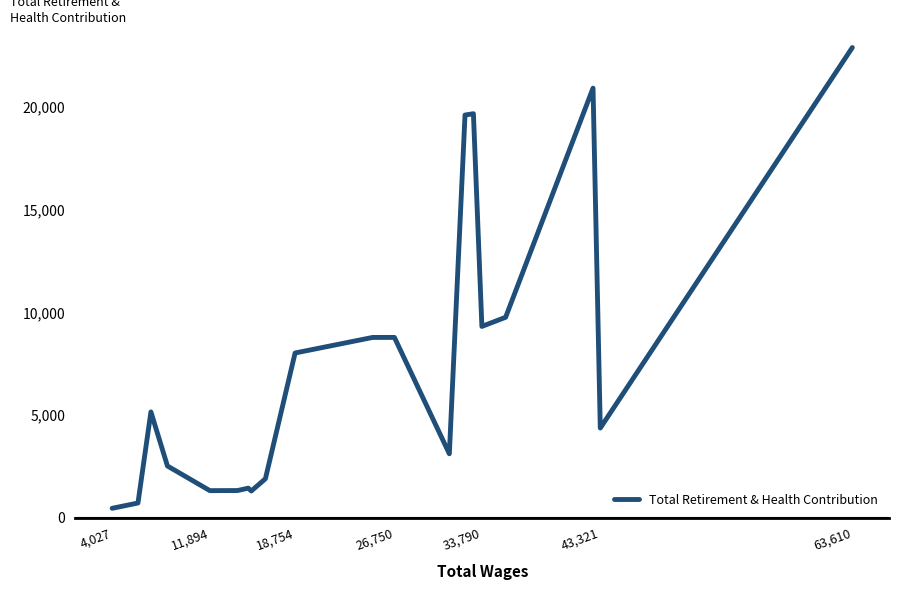

What is the difference between the maximum and minimum values?

22425